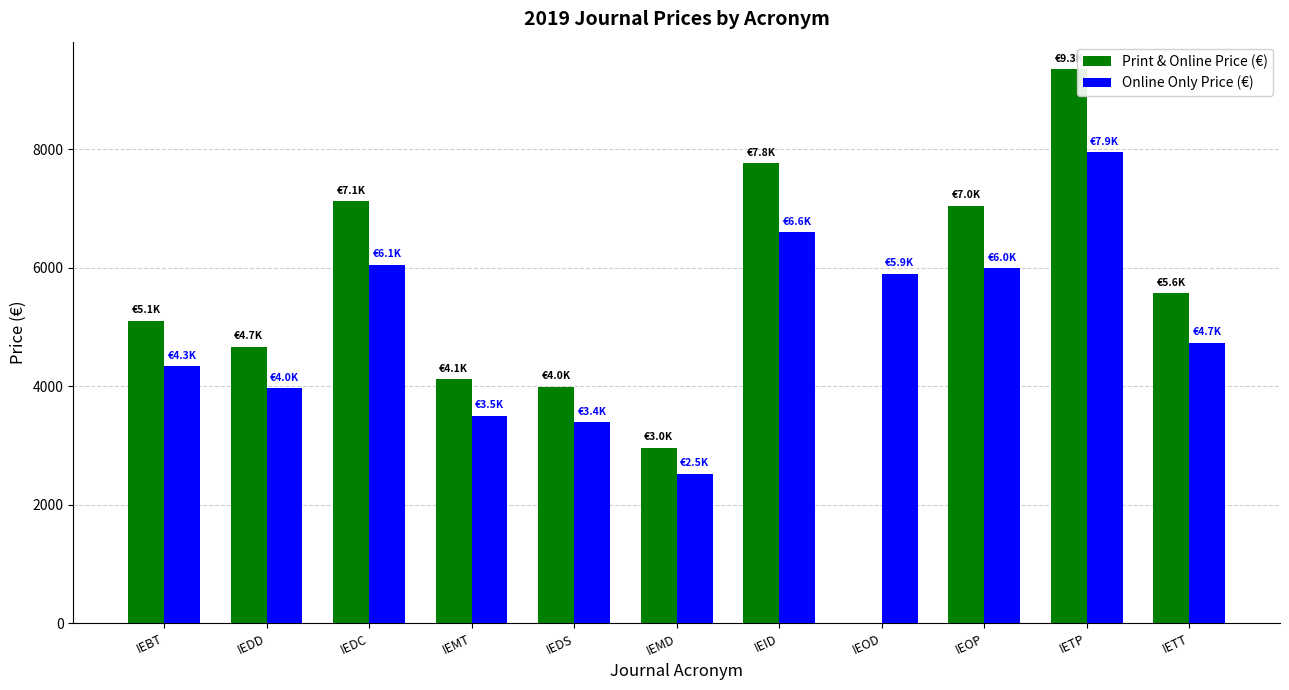

What is the sum of all Online Only Price (€) values?

54951